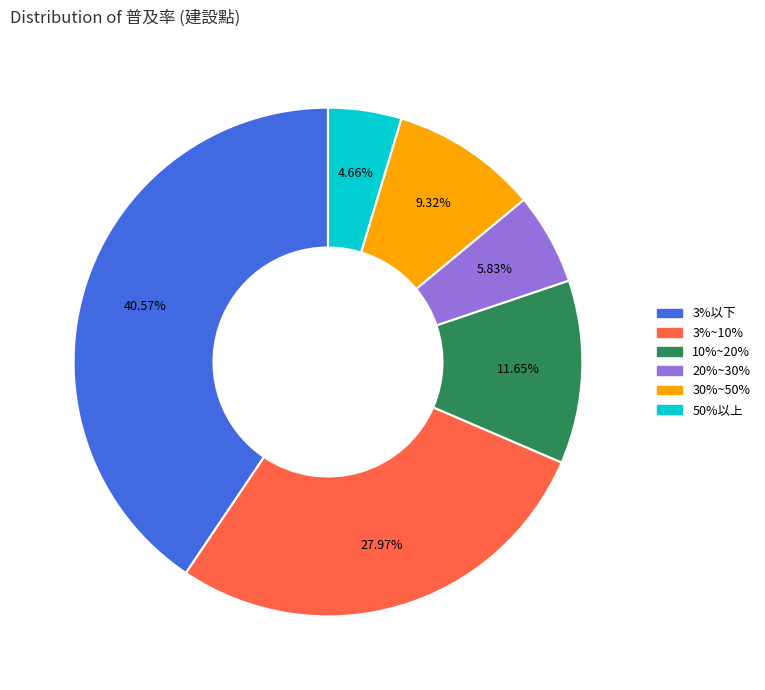

Count the number of slices in the pie.

6